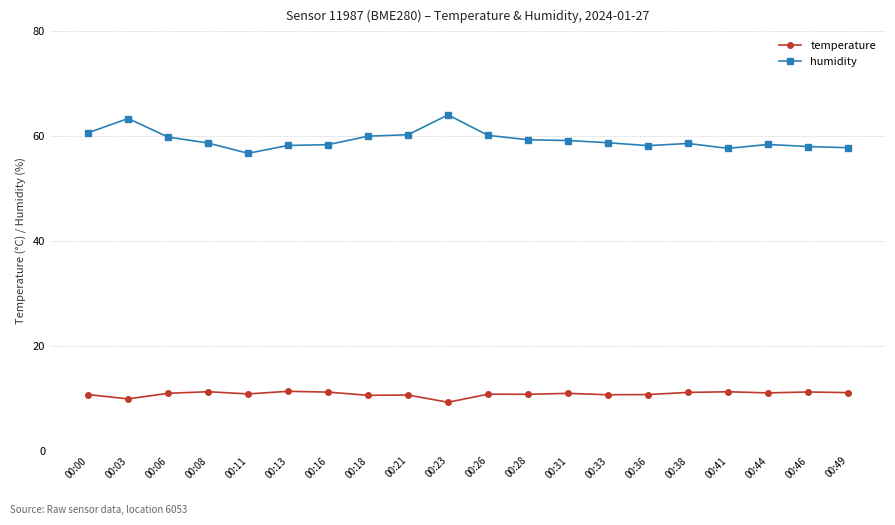

What is the average value of the temperature series?

10.8